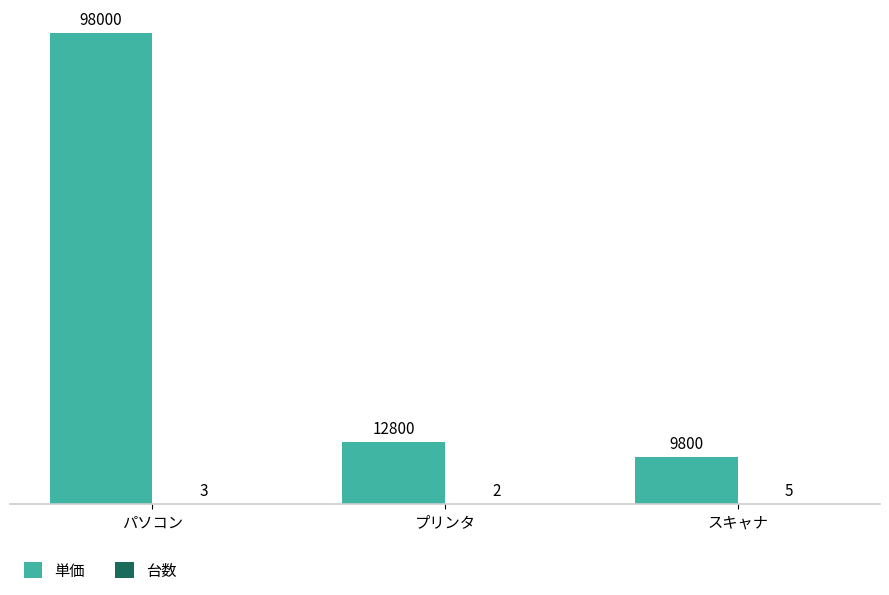

At which category is the sum across all series the highest?

パソコン